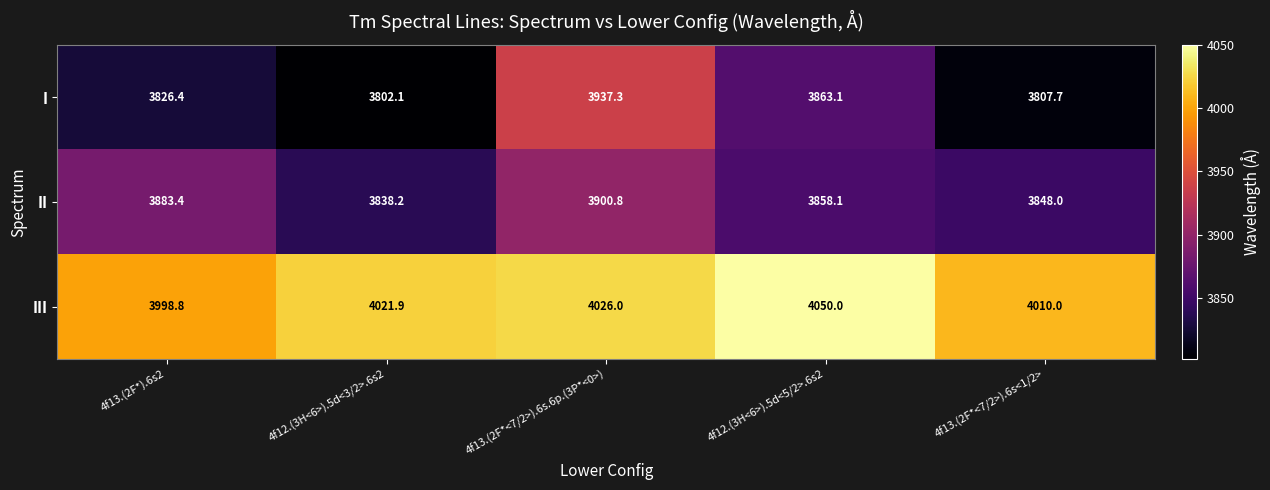

At which category is the sum across all series the highest?

4f13.(2F*<7/2>).6s.6p.(3P*<0>)